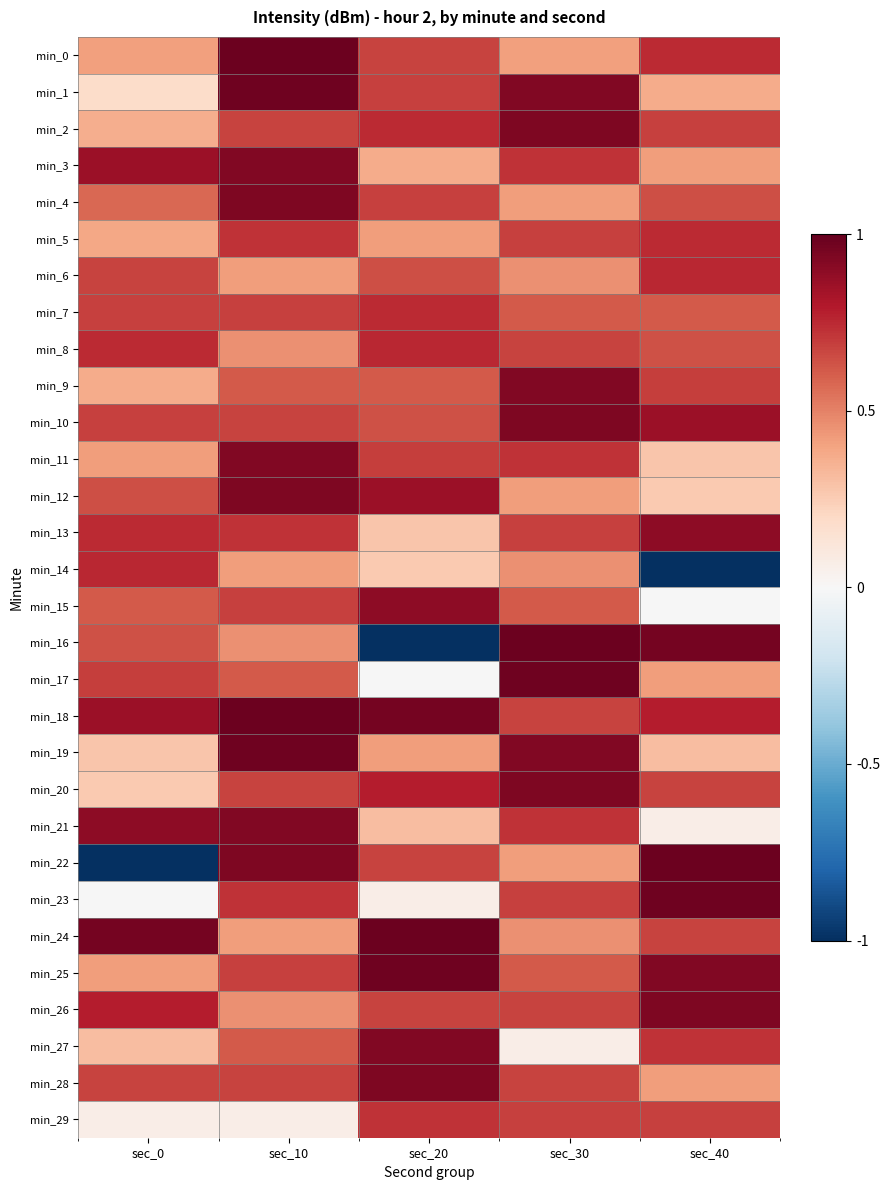

Rank the series by their maximum value, from highest to lowest.

min_0, min_16, min_18, min_22, min_24, min_1, min_17, min_19, min_23, min_25, min_2, min_4, min_10, min_12, min_20, min_26, min_28, min_3, min_9, min_11, min_21, min_27, min_13, min_15, min_6, min_8, min_14, min_5, min_7, min_29